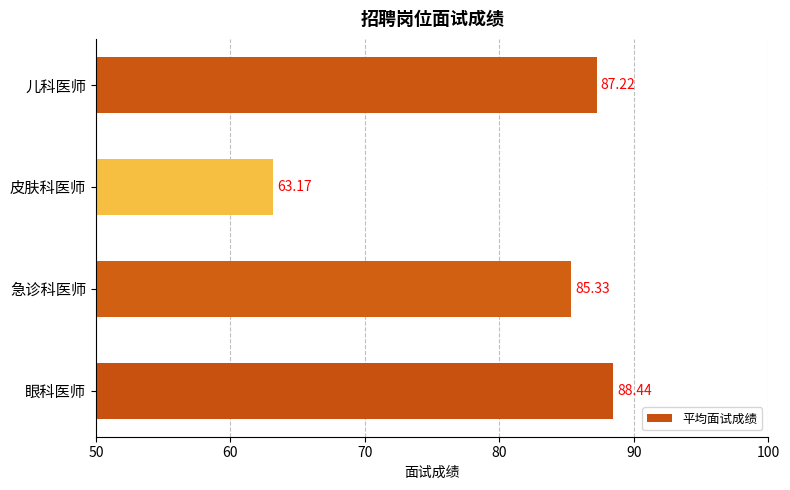

Where is the data nearest to the value 75?

急诊科医师